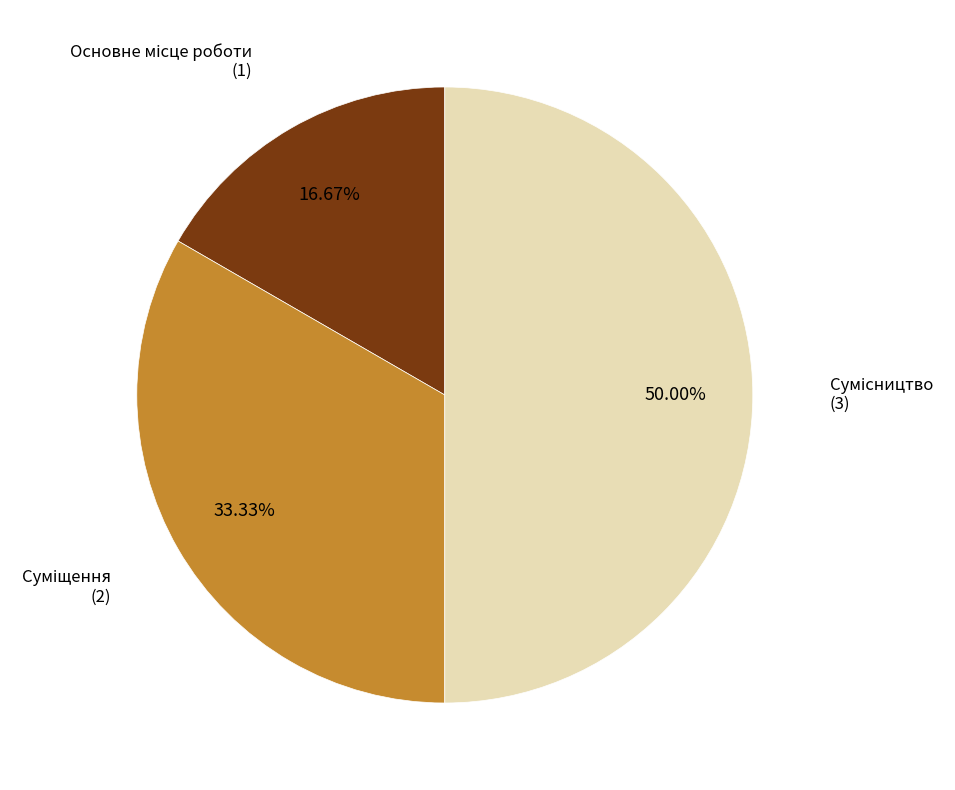

Which category has the smallest portion of the pie?

Основне місце роботи